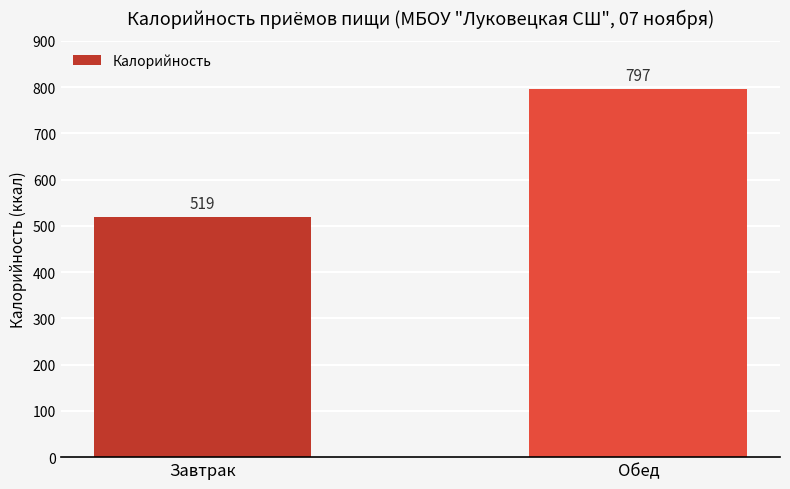

What is the sum of the values at Завтрак and Обед?

1316